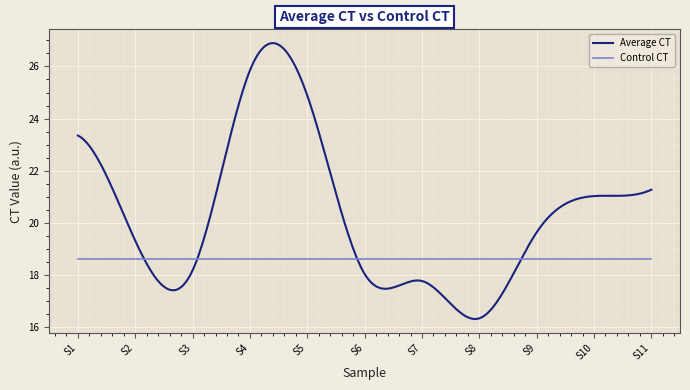

What is the highest value of the Average CT series?

26.9